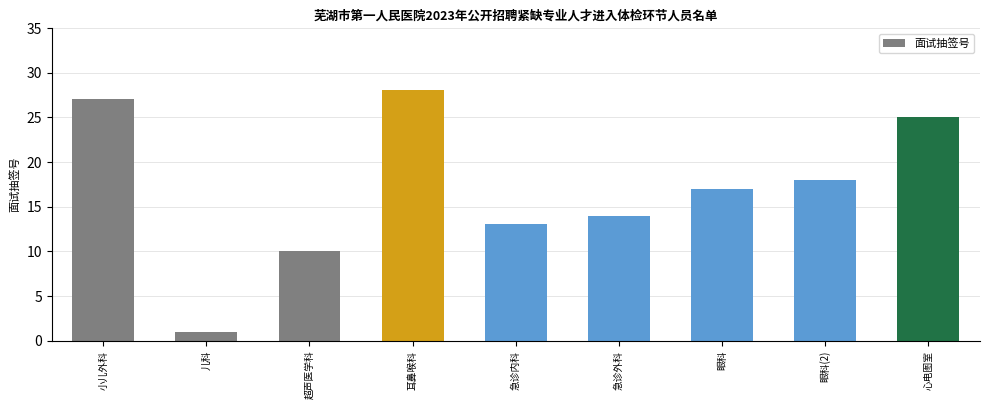

List the labels in order of value, smallest first.

儿科, 超声医学科, 急诊内科, 急诊外科, 眼科, 眼科(2), 心电图室, 小儿外科, 耳鼻喉科